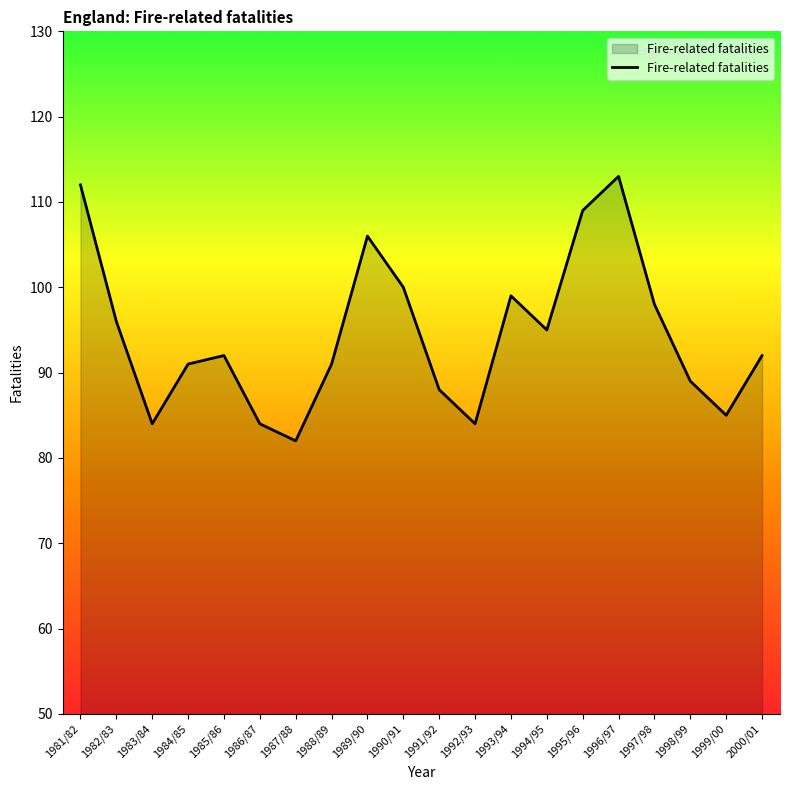

The value at 1981/82 is 60. True or false?

False